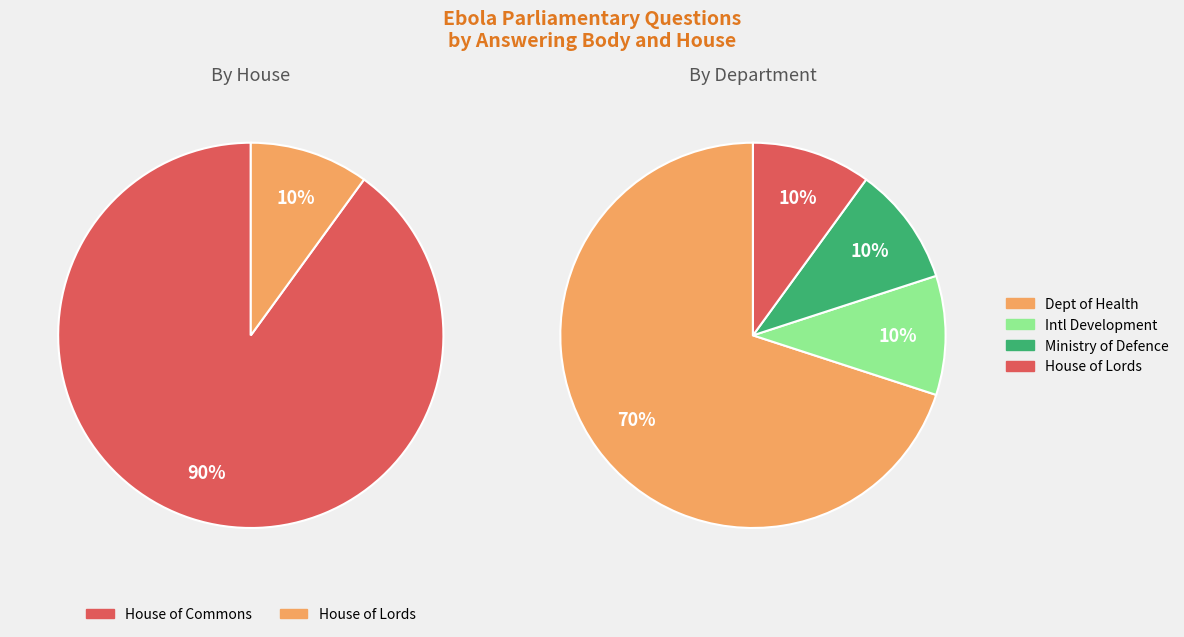

Which category has the smallest portion of the pie?

Department for International Development